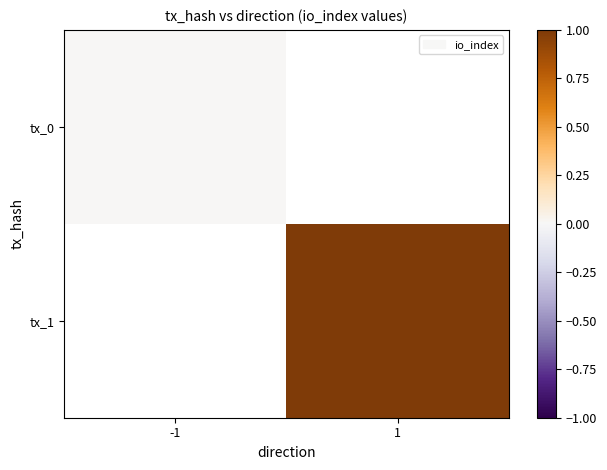

List the series in order of their overall mean, lowest first.

tx_0, tx_1